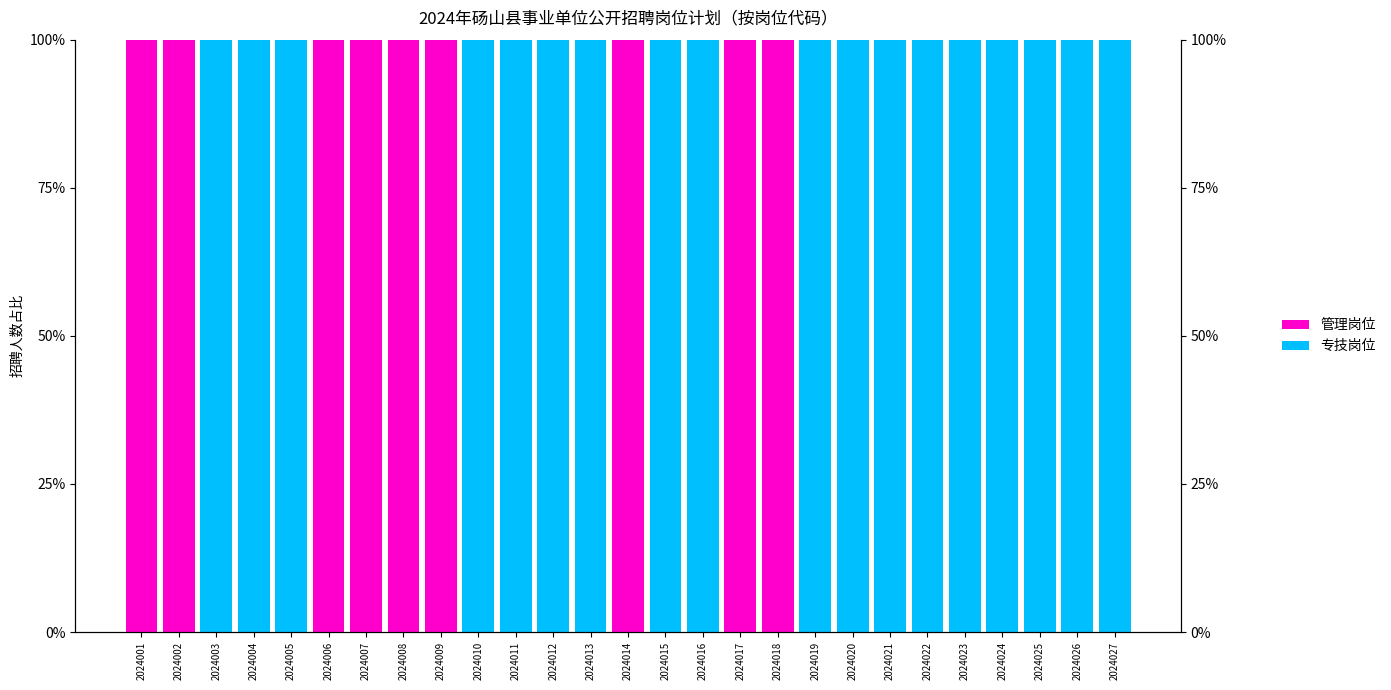

The 专技岗位 series shows 100 at 2024022. True or false?

True